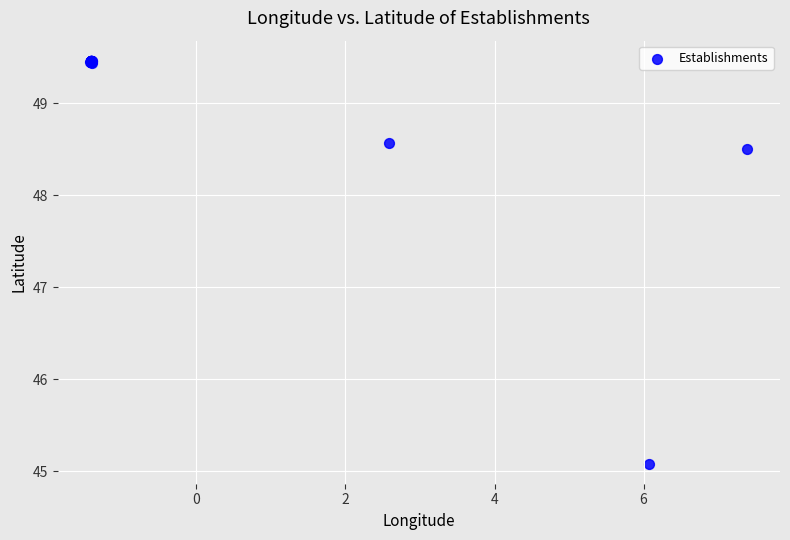

What Y value in the scatter plot is closest to 47?

48.5